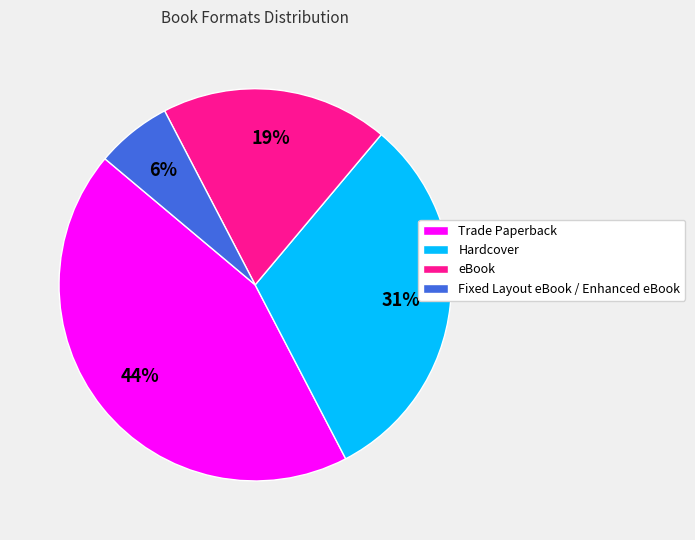

To the nearest percent, what portion does Hardcover represent?

31%